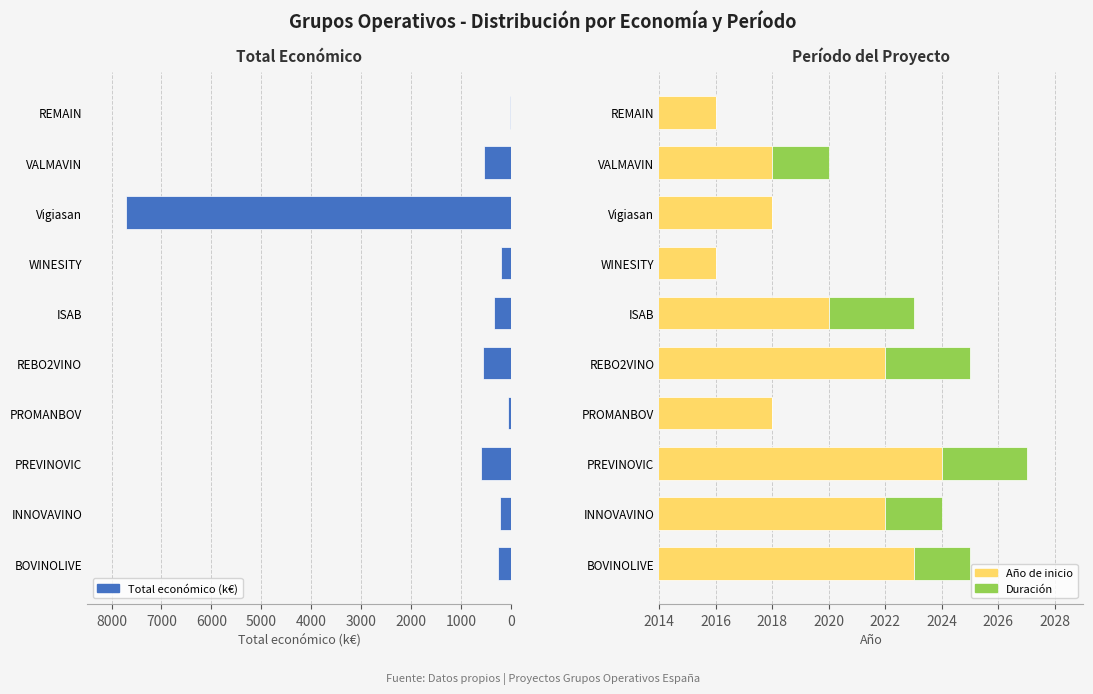

What is the difference between the maximum and minimum values in the Duración (años) series?

3.0